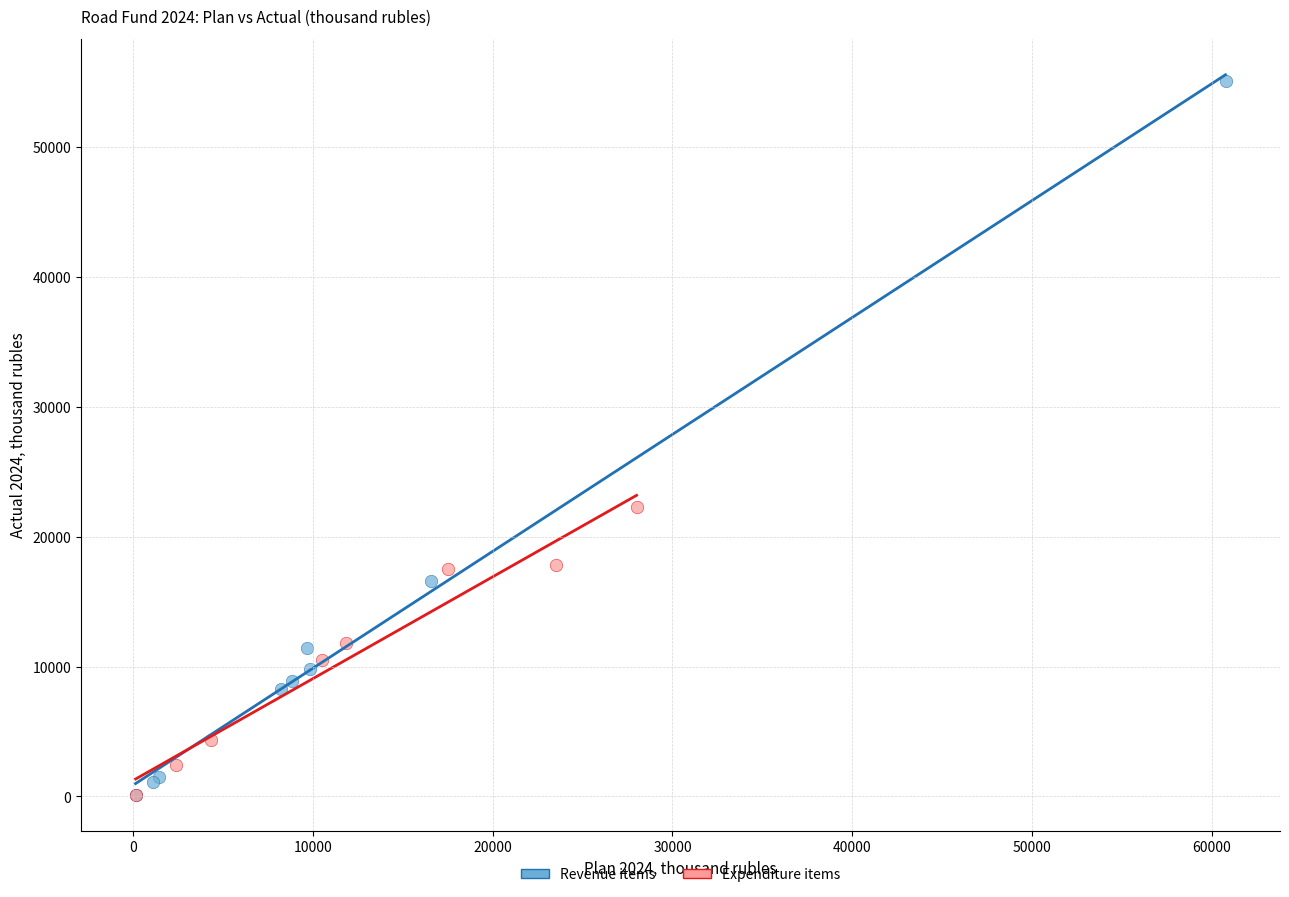

Which series reaches the maximum Y coordinate?

Revenue items